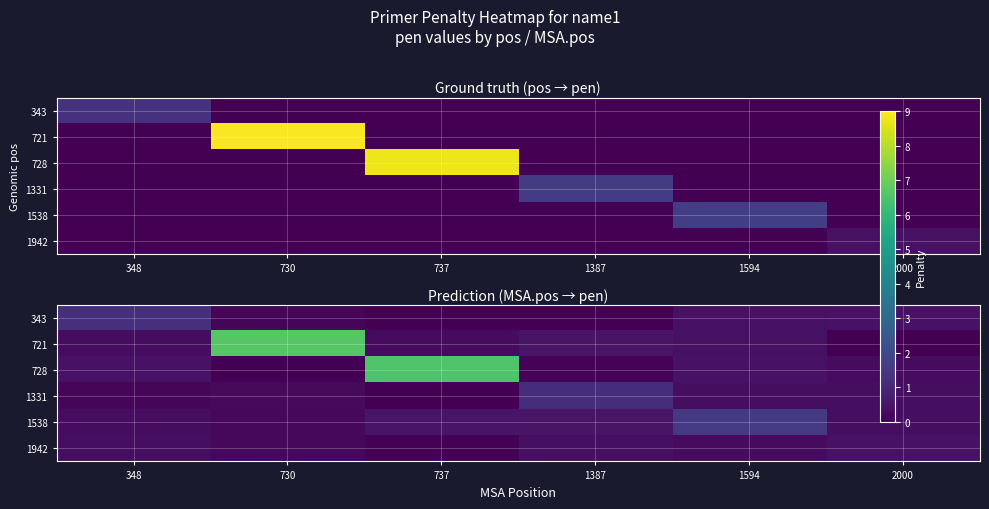

Rank the series by their maximum value, from lowest to highest.

1942, 1331, 343, 1538, 728, 721